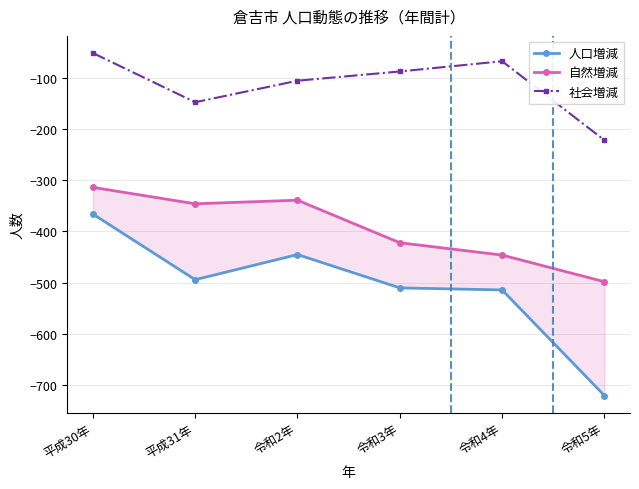

What position from the right is 令和5年?

1